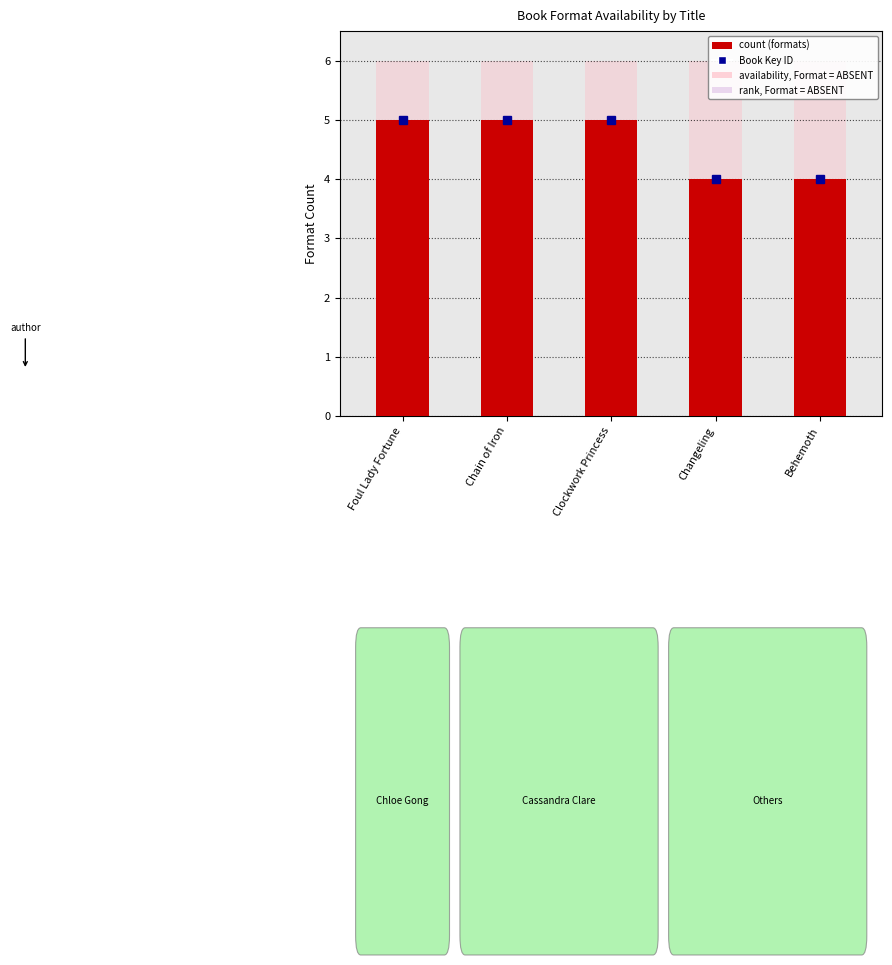

What is the difference between the maximum and second lowest values?

1